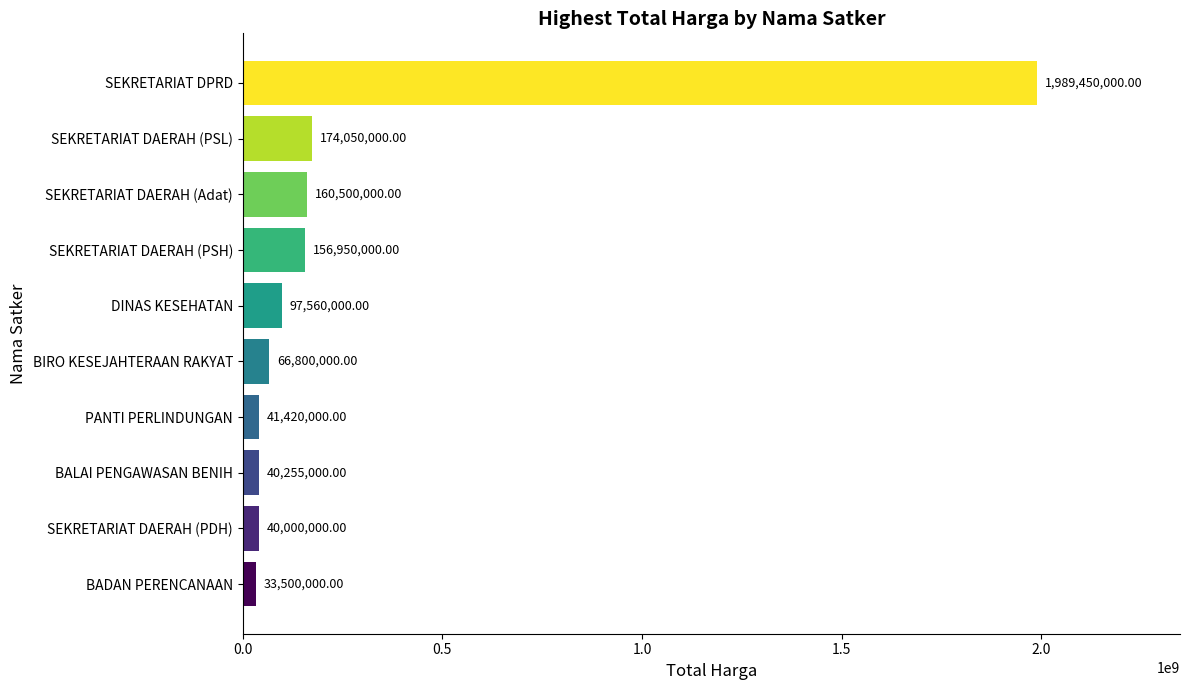

Which label corresponds to the smallest value in the chart?

BADAN PERENCANAAN